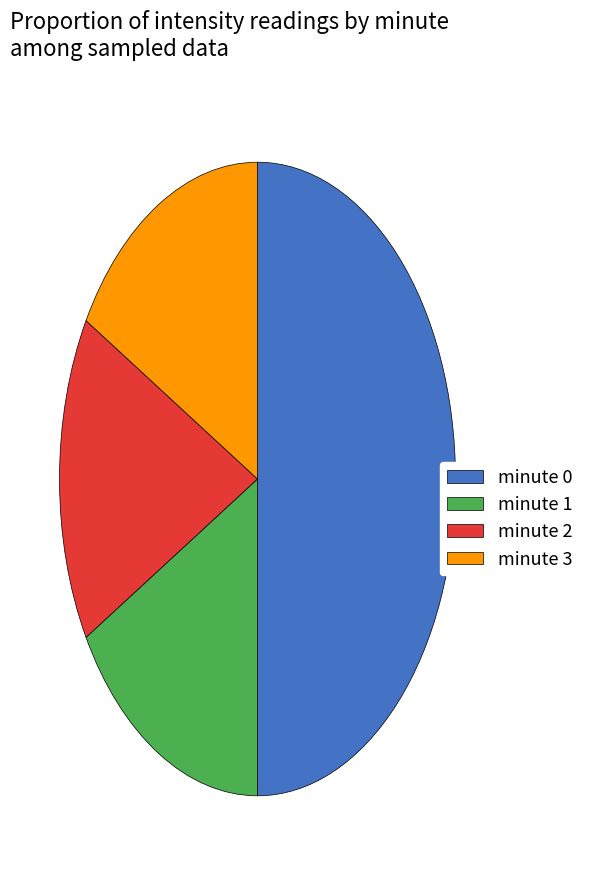

Is it true that minute 3 is 17% of the pie?

True